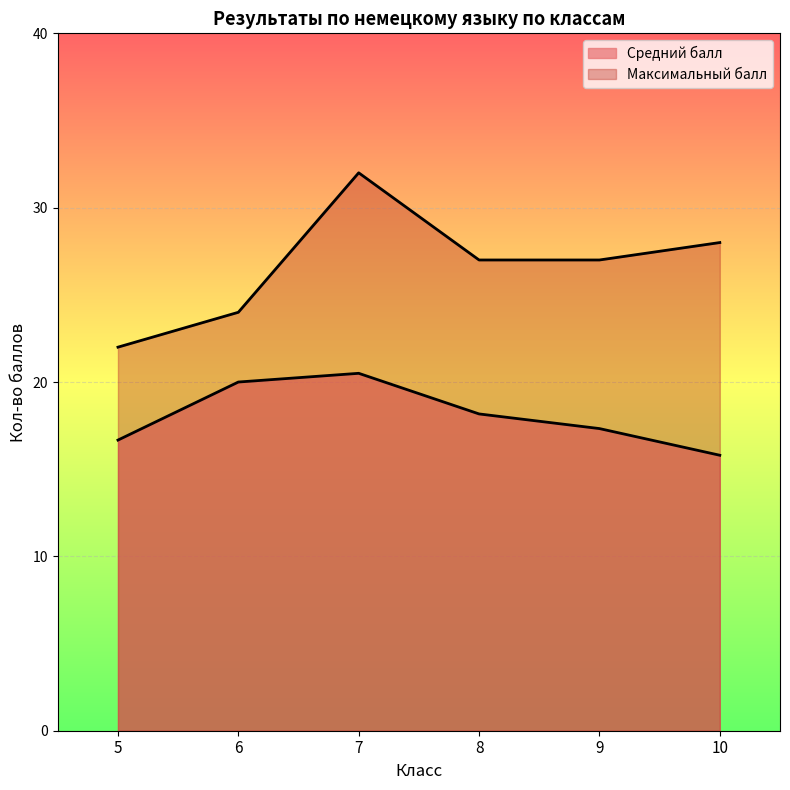

Does the chart display data point markers on the line(s)?

No